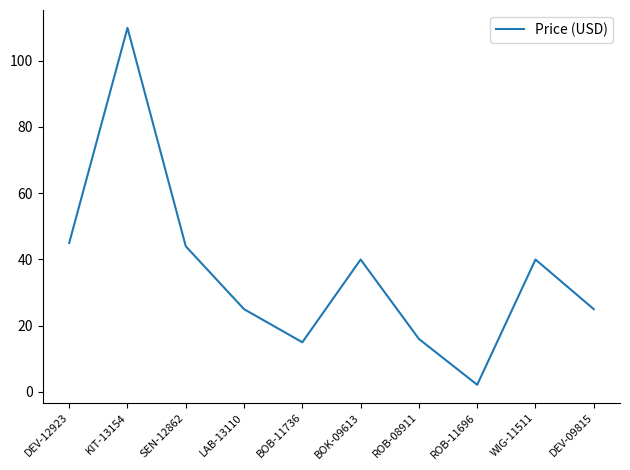

What is the ratio of the value at DEV-12923 to the value at ROB-11696?

21.4